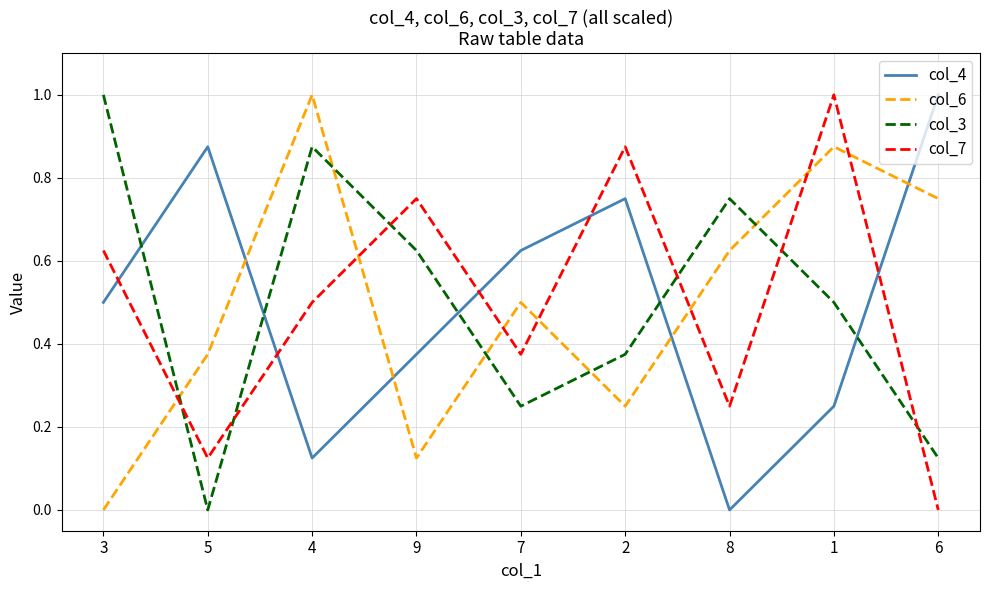

At 7, list the series in order from largest to smallest.

col_4, col_6, col_7, col_3